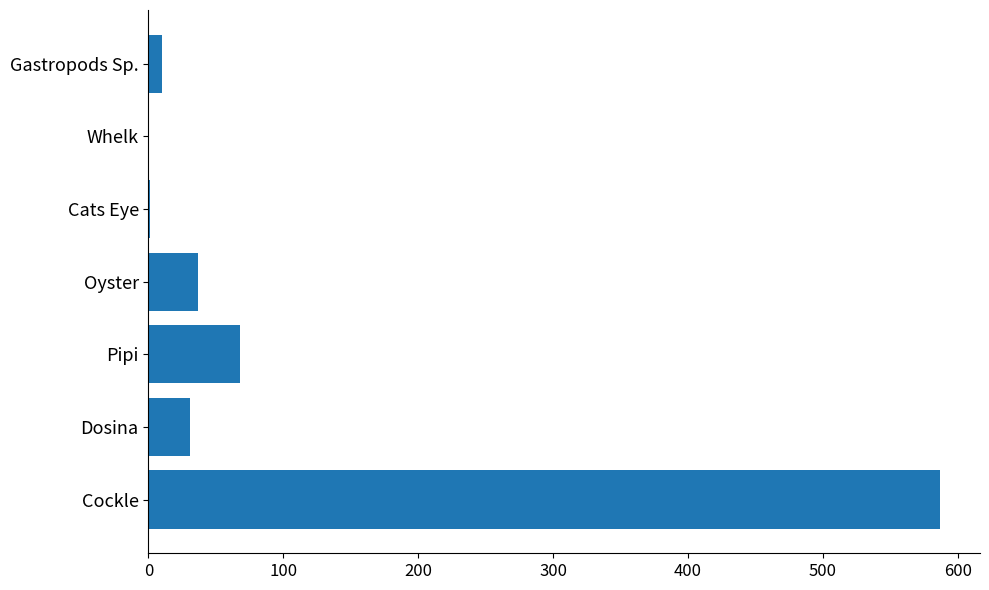

How many series are shown in this chart?

1